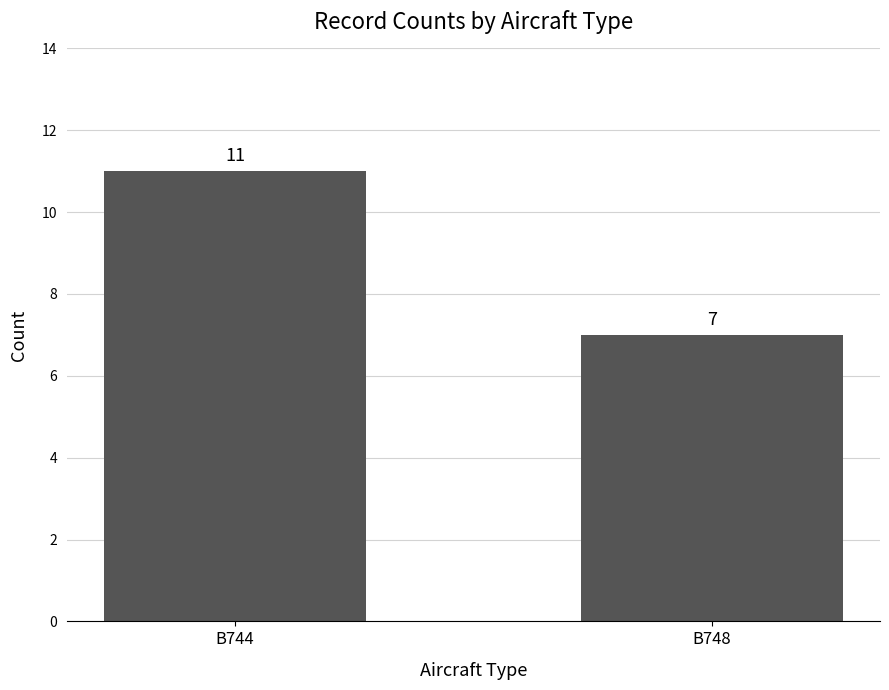

Reading left to right, what are all the values shown in this chart?

B744=11	B748=7